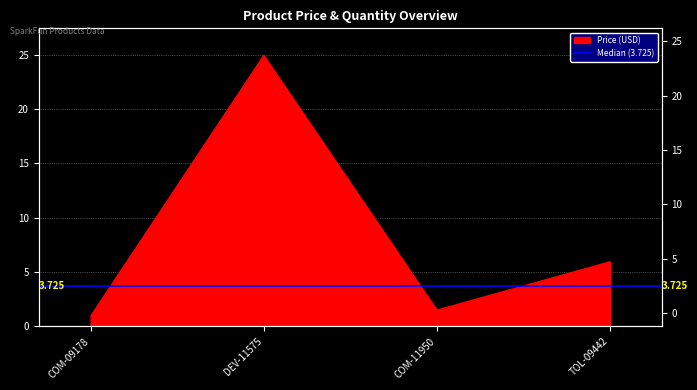

The value at COM-09178 is 0.9. True or false?

True